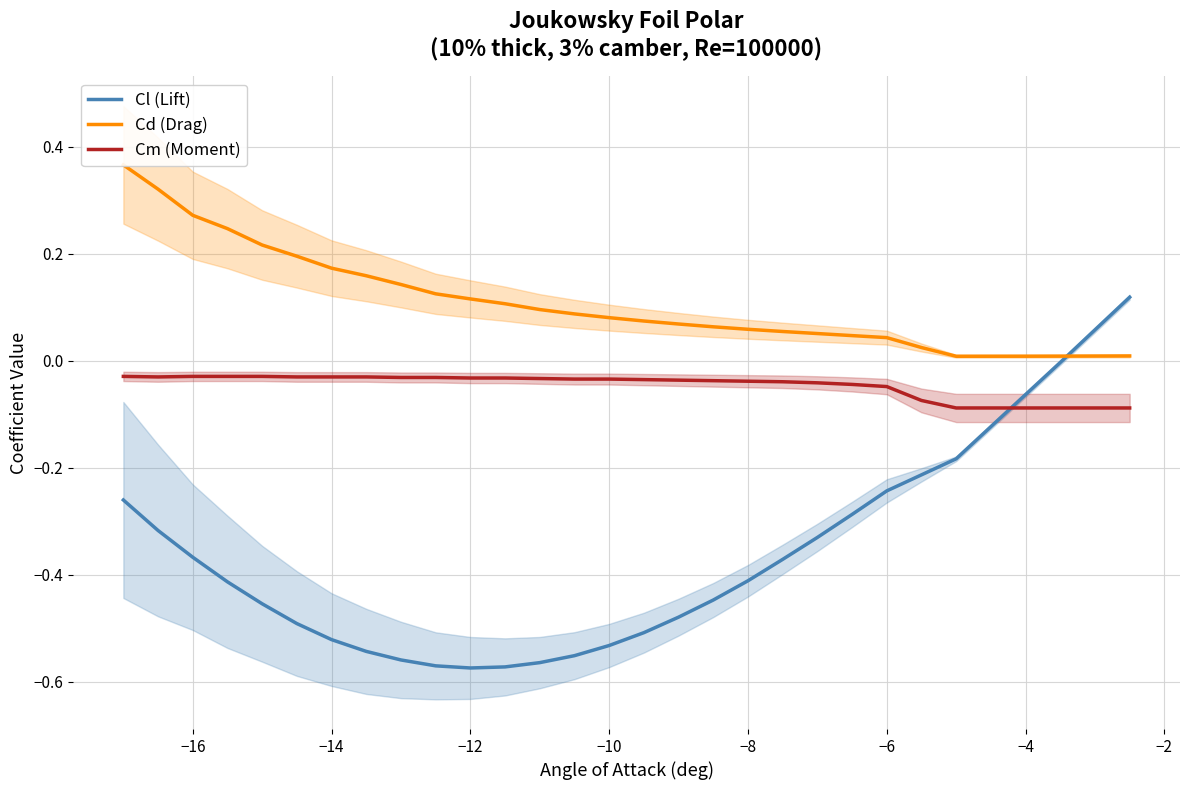

At how many categories does at least one series exceed 0?

30